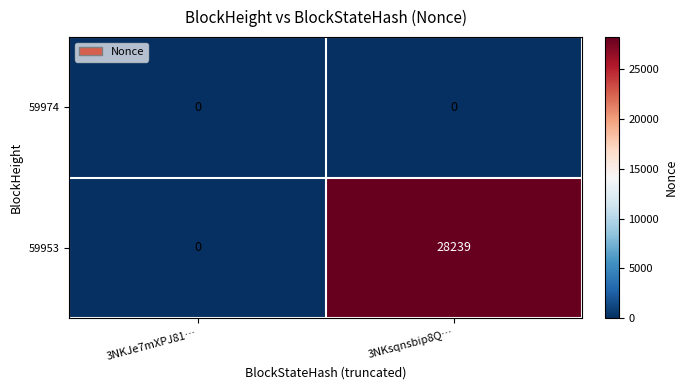

What is the average value of the 59953 series?

14120